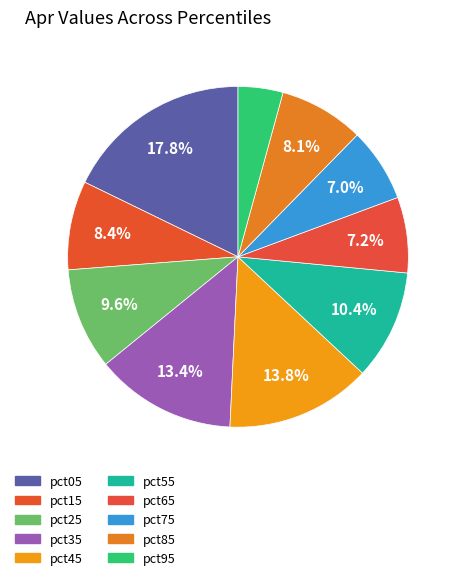

To the nearest percent, what is the difference between the largest and smallest slice percentages?

14%